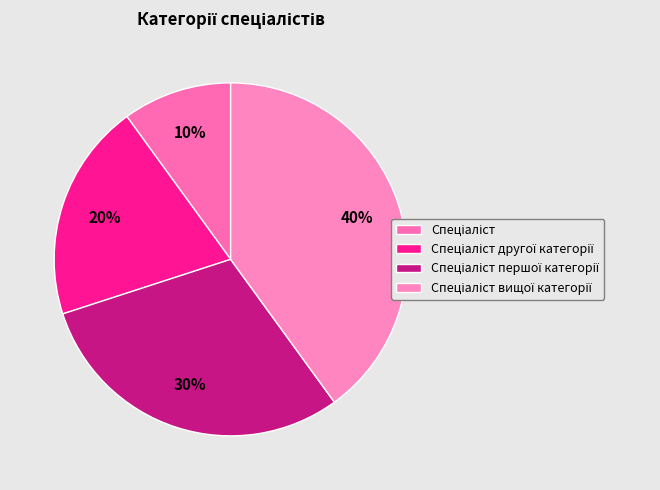

How many slices are in this pie chart?

4